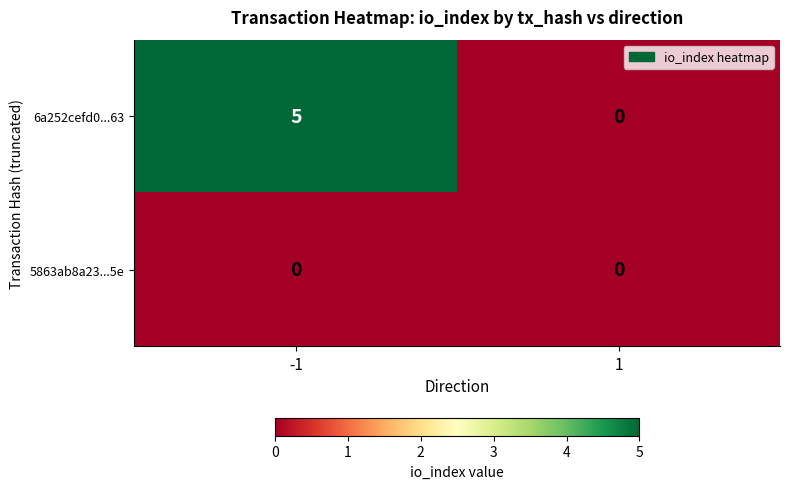

The 6a252cefd0...63 series shows 3 at -1. True or false?

False